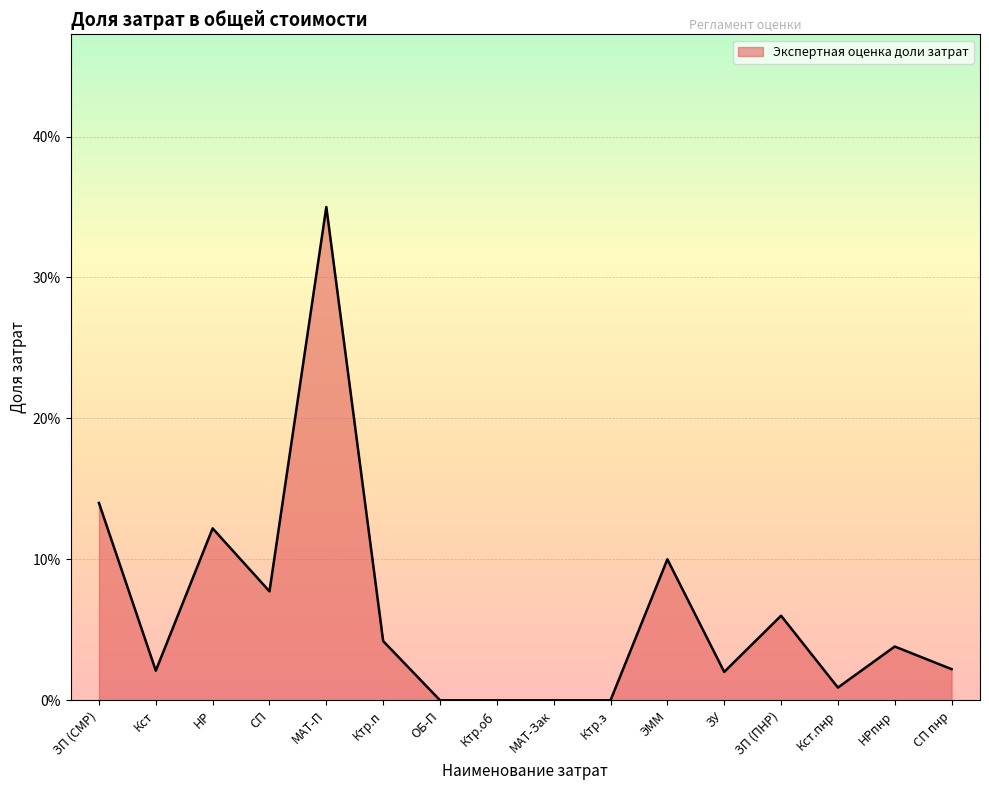

What is the difference between the maximum and minimum values?

0.3